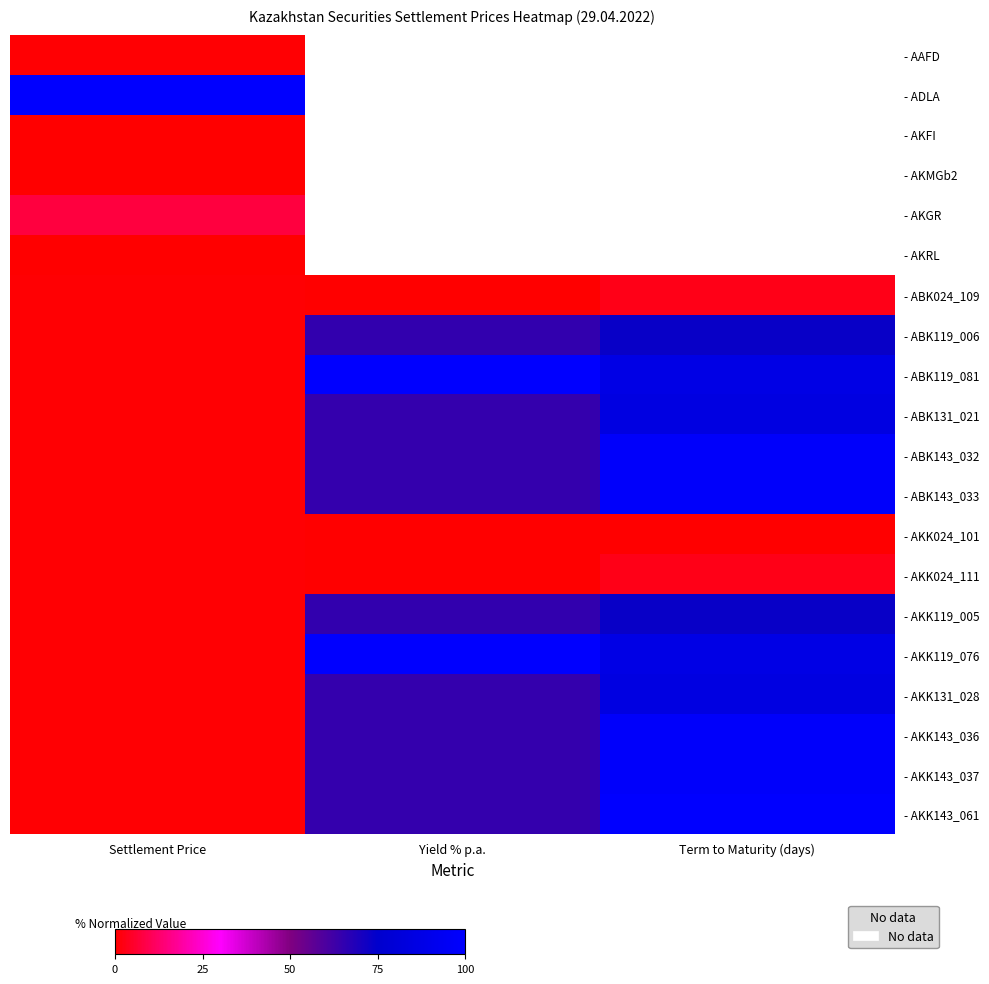

Count the number of data series in this chart.

20